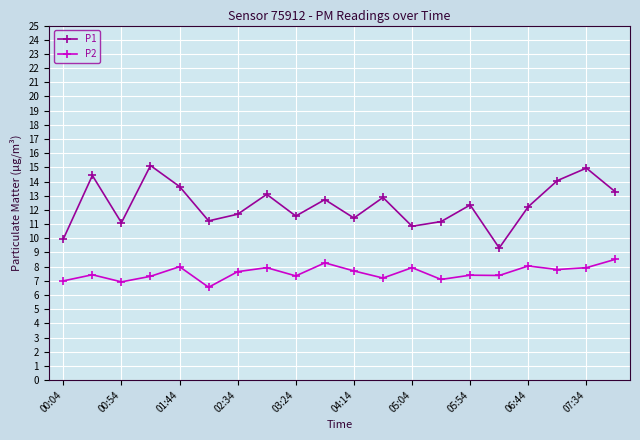

What are all the series names shown in the legend?

P1, P2